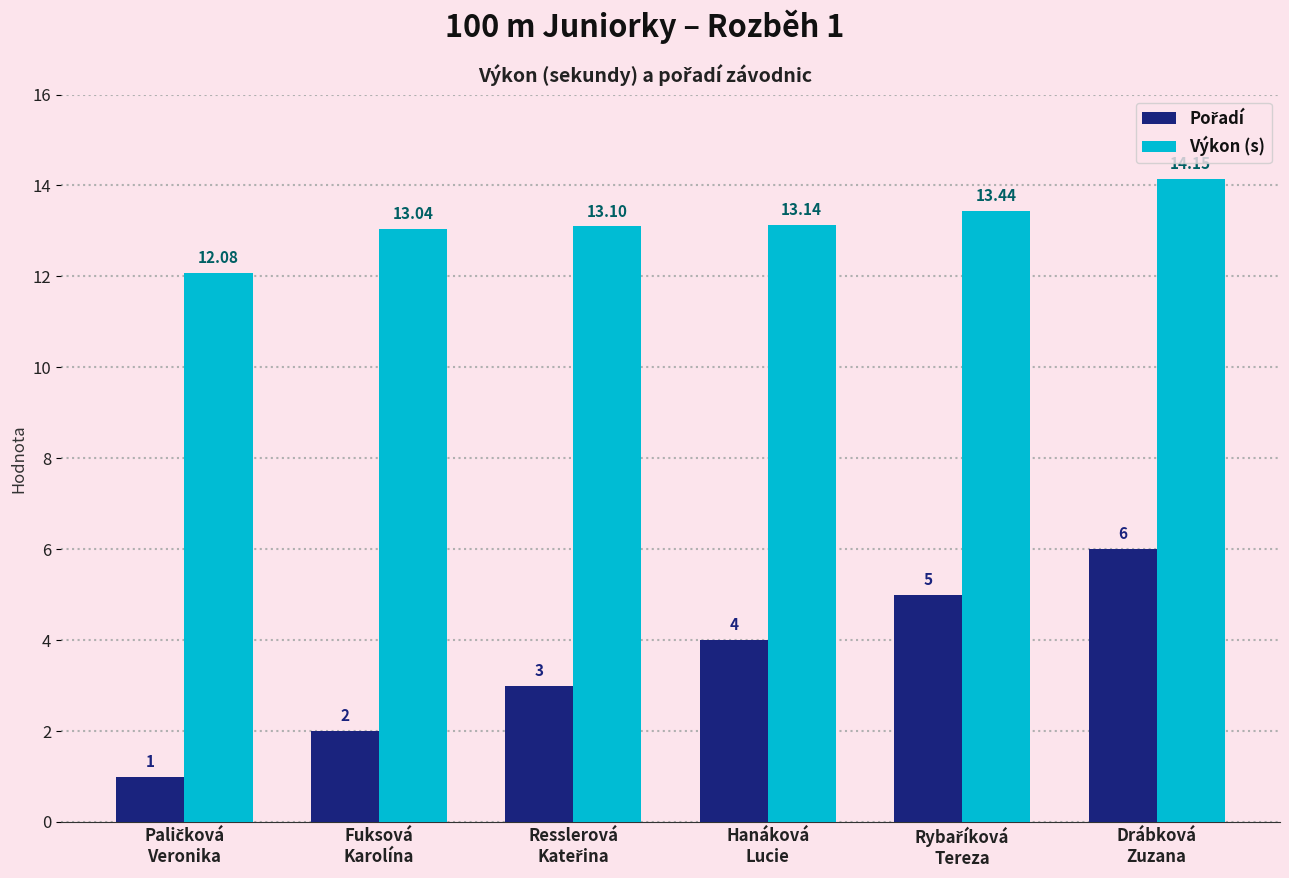

At how many categories does at least one series exceed 2?

6